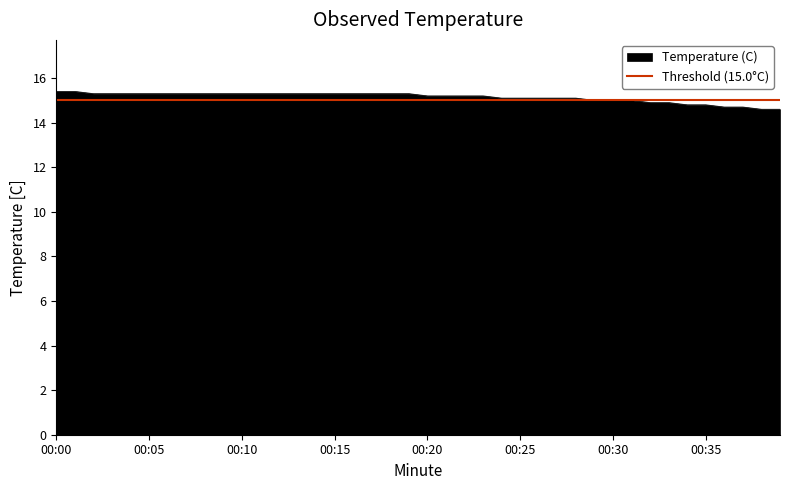

Is it true that the value at 32 is 9.7?

False